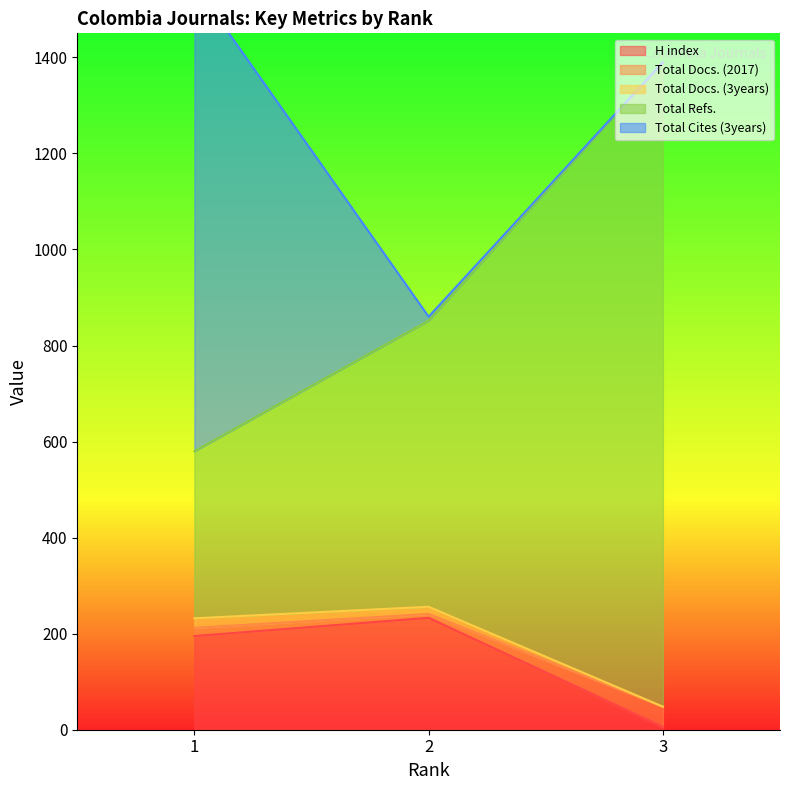

What is the maximum value for H index?

233